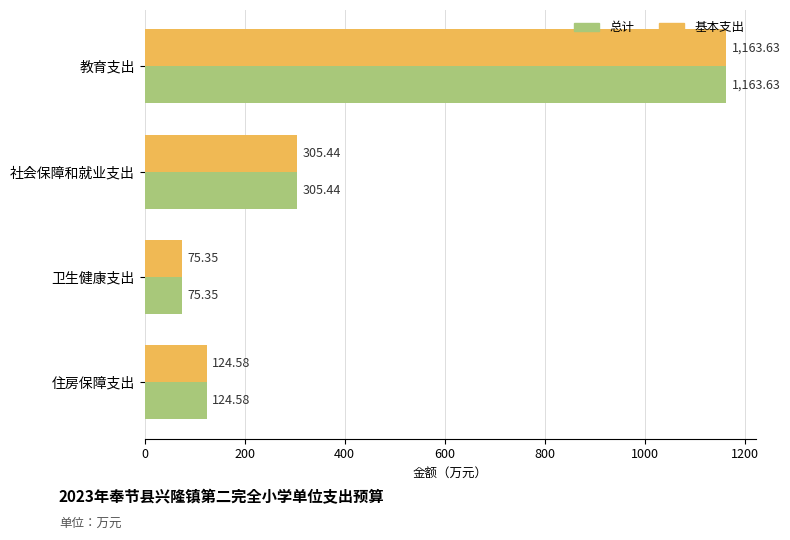

What is the total value across all series at 教育支出?

2327.3